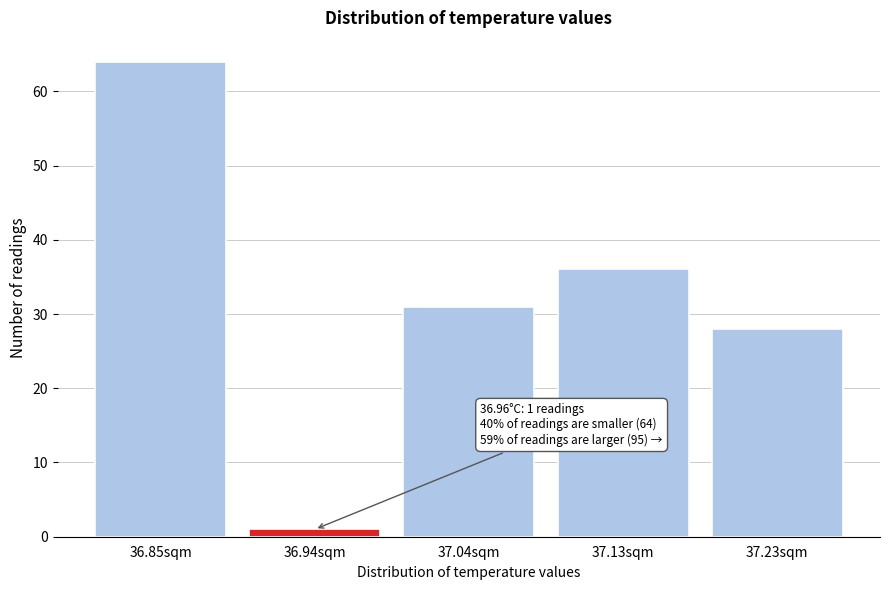

Reading left to right, list all the values displayed in this chart.

36.85sqm=64	36.94sqm=1	37.04sqm=31	37.13sqm=36	37.23sqm=28